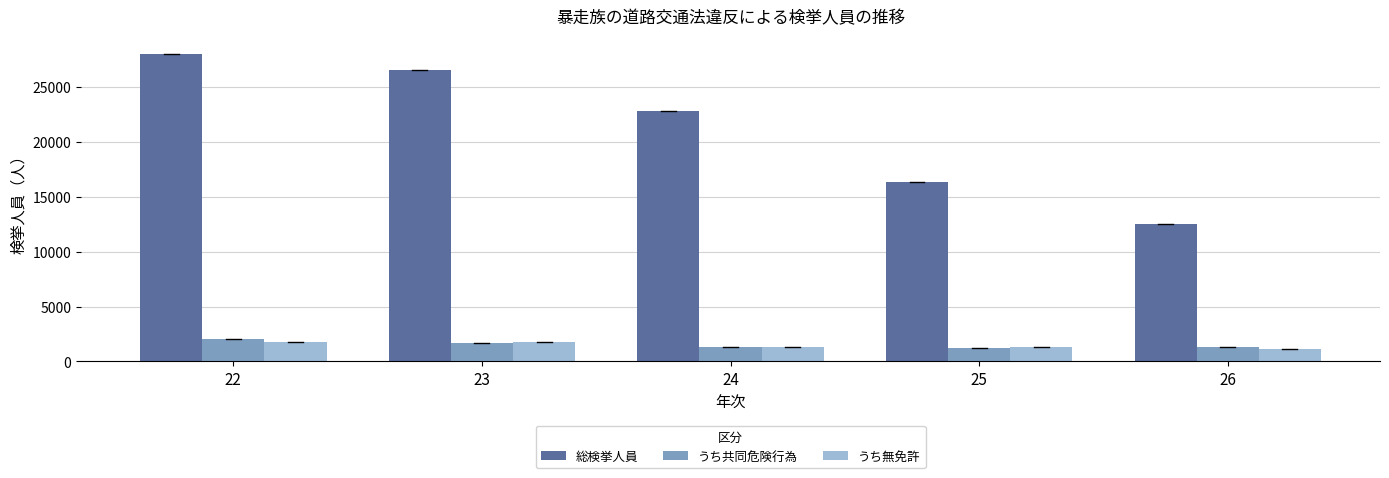

What is the value of the うち共同危険行為 bar at the 4th from the left?

1194